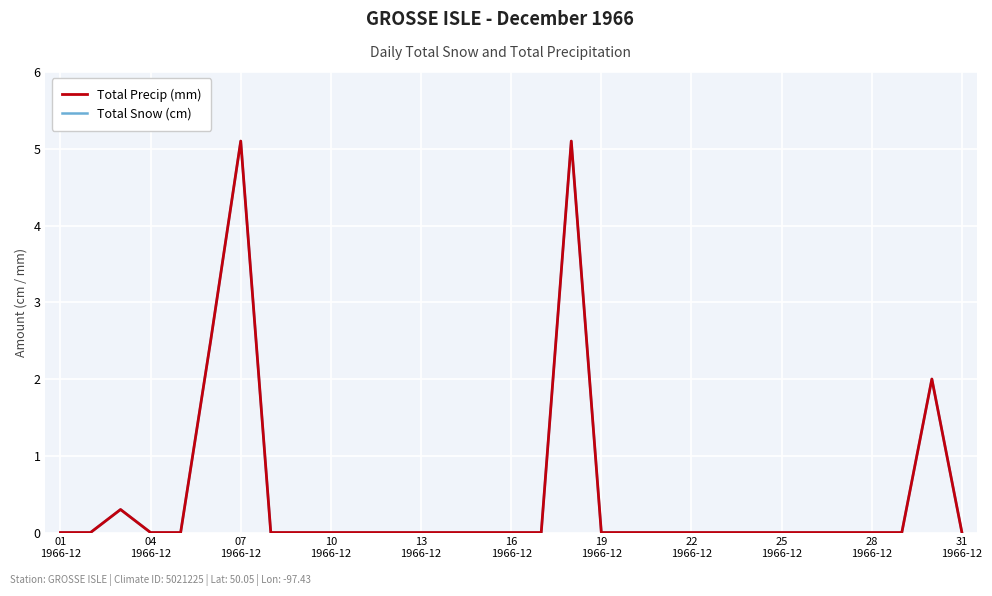

Which label corresponds to the smallest value in the chart?

01
1966-12